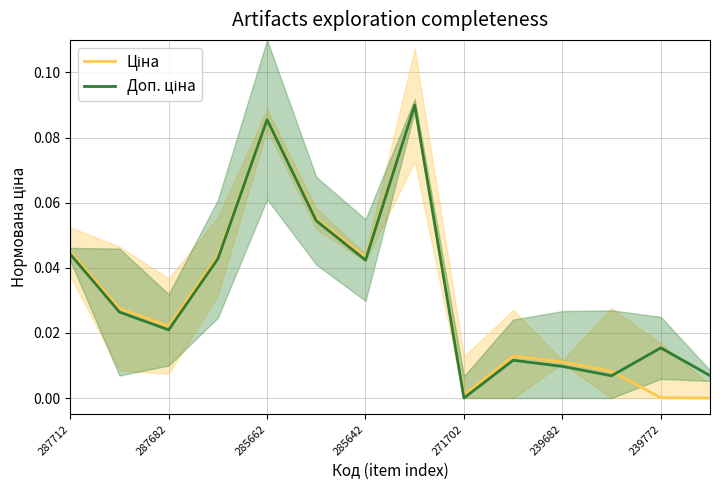

True or false: Ціна has a value of 0.0 at 287712.

True